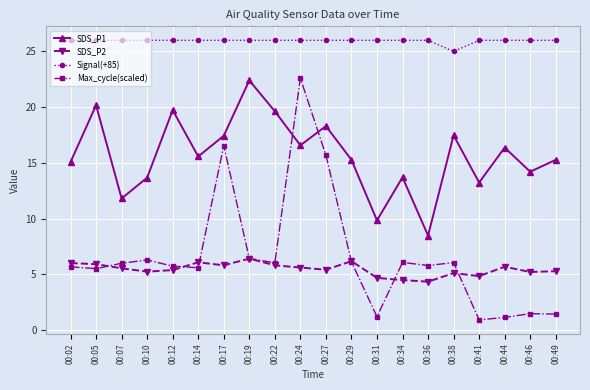

At 00:36, list the series in order from smallest to largest.

SDS_P2, Max_cycle(scaled), SDS_P1, Signal(+85)